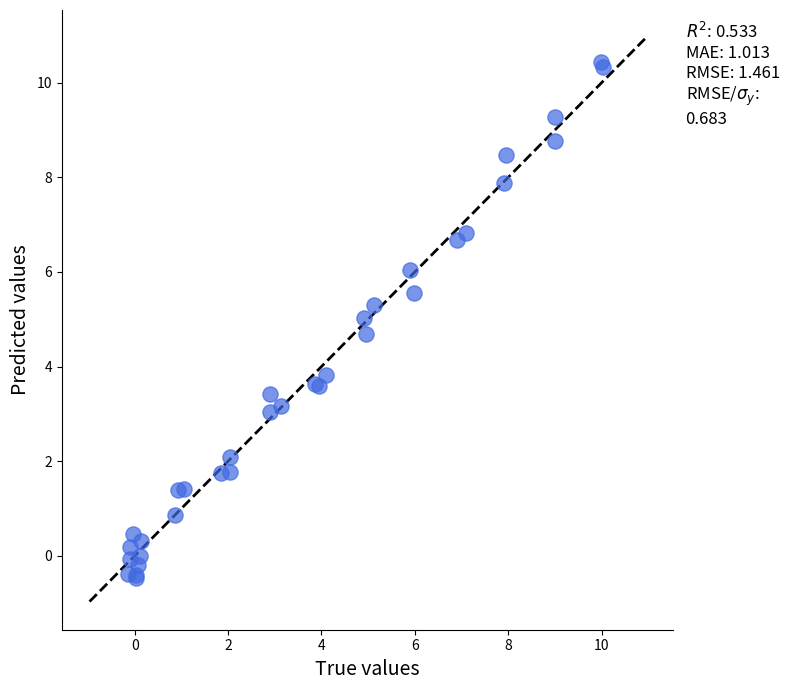

What Y value in the scatter plot is closest to 4?

3.8